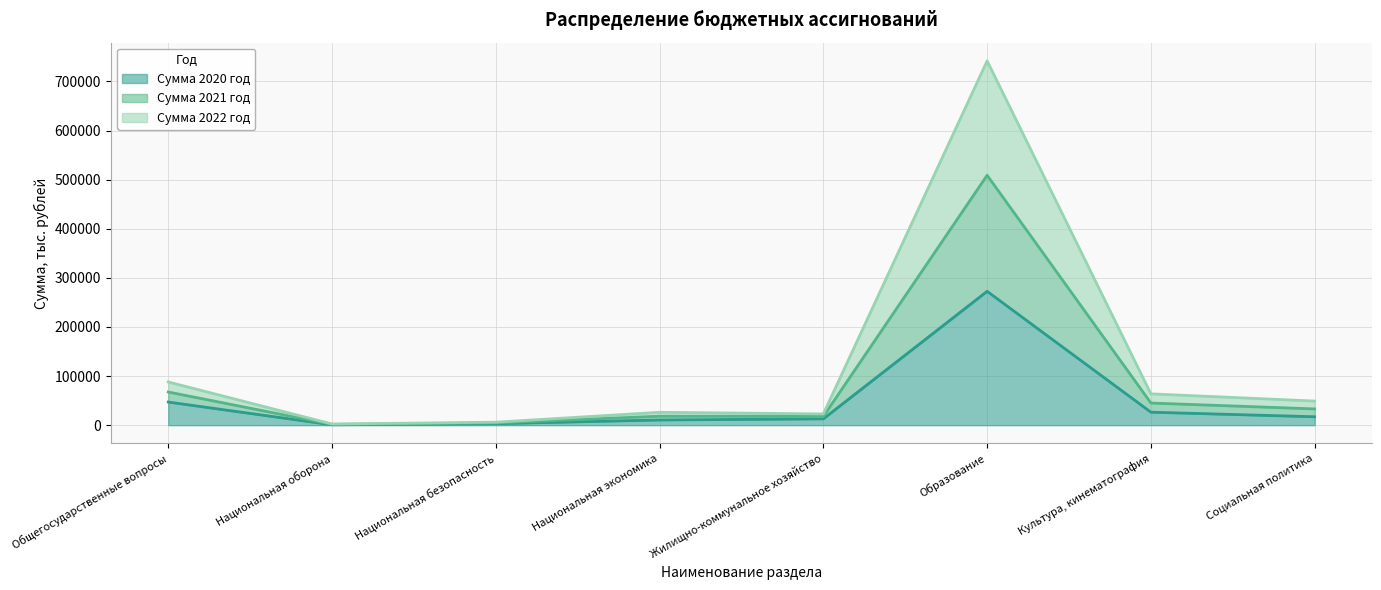

At which label does Сумма 2020 год reach its peak?

Образование